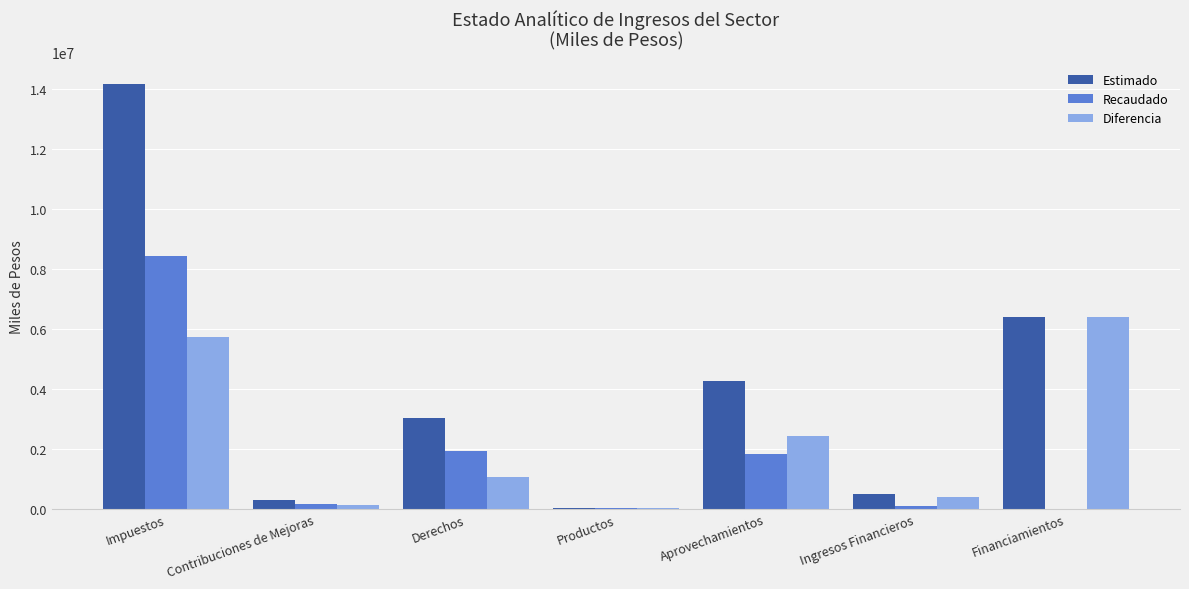

What is the greatest value displayed?

14182939.2